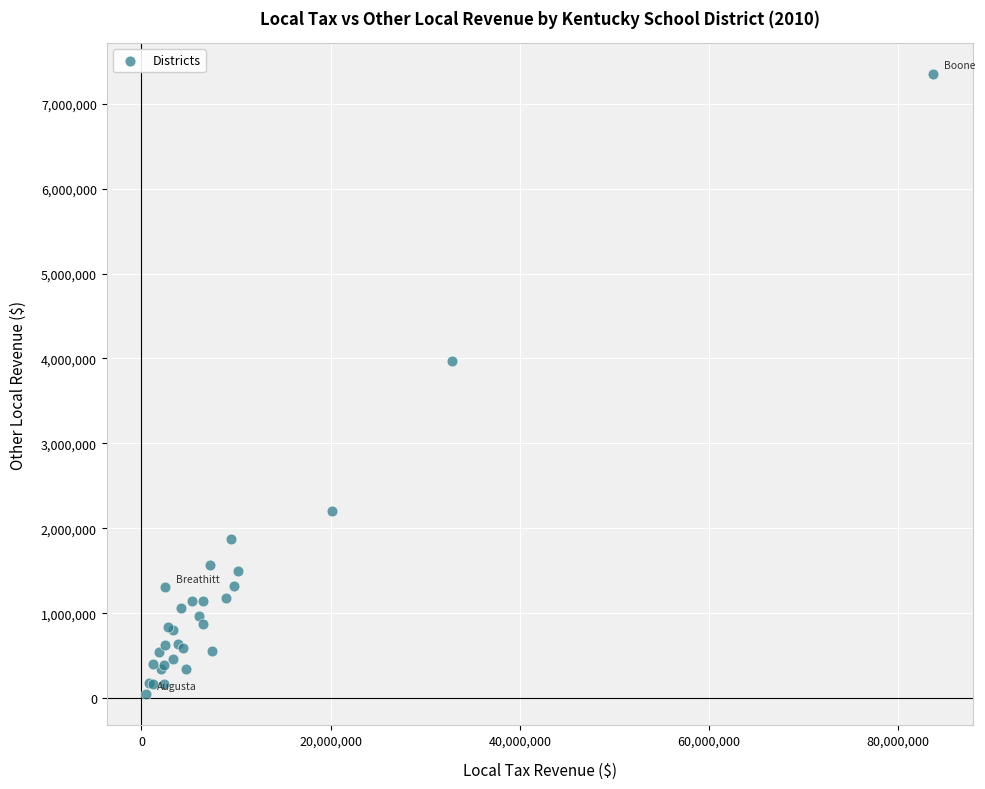

What Y value in the scatter plot is closest to 3697217?

3969475